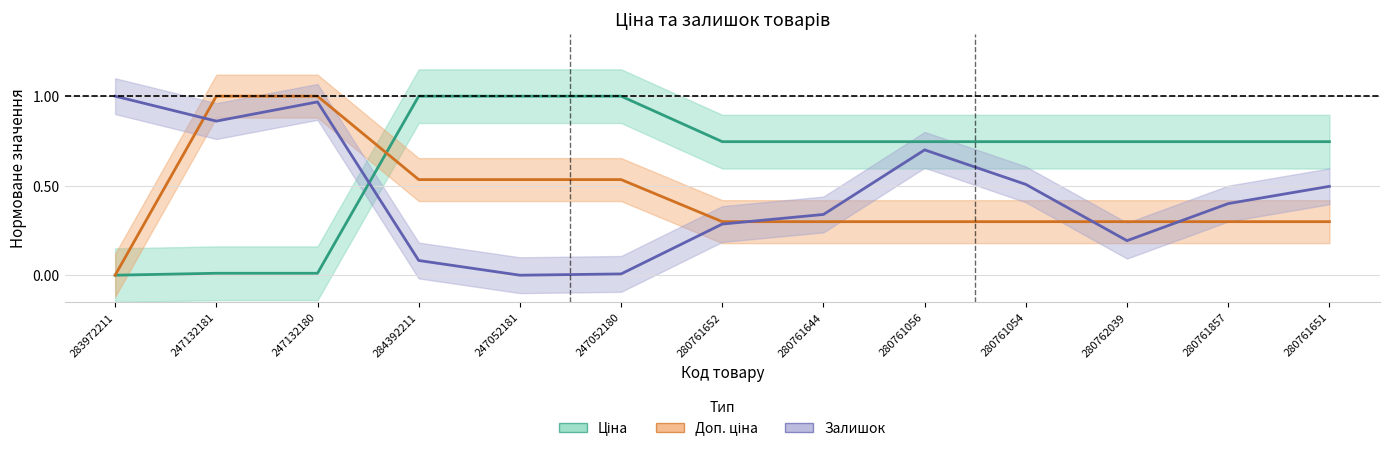

How many times do Ціна and Доп. ціна cross each other?

1